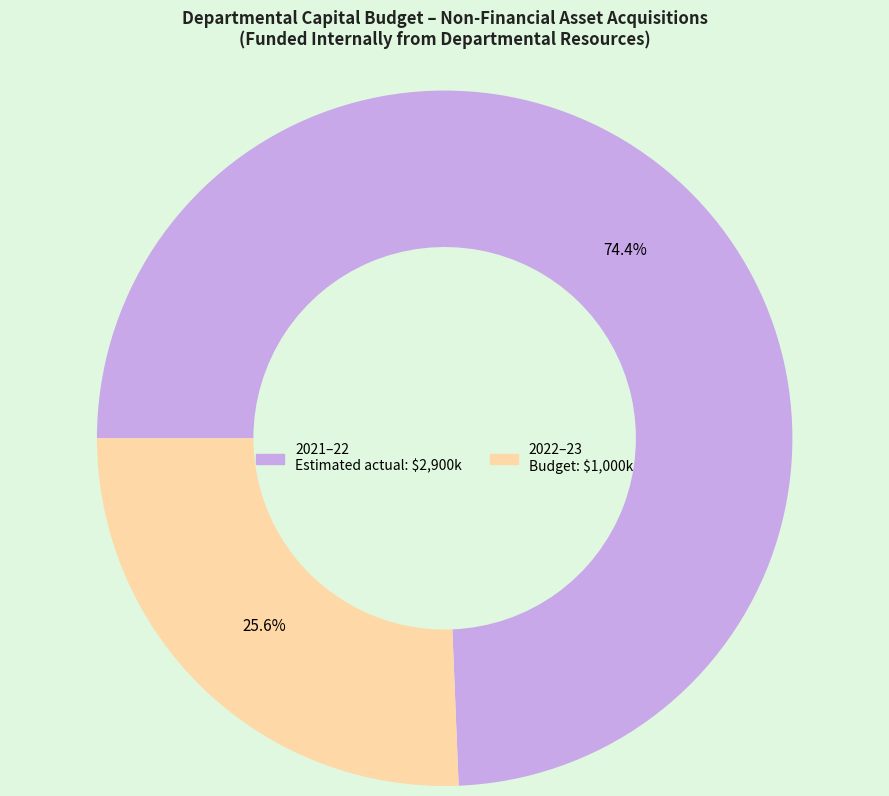

Is there any slice that represents more than half of the pie?

Yes